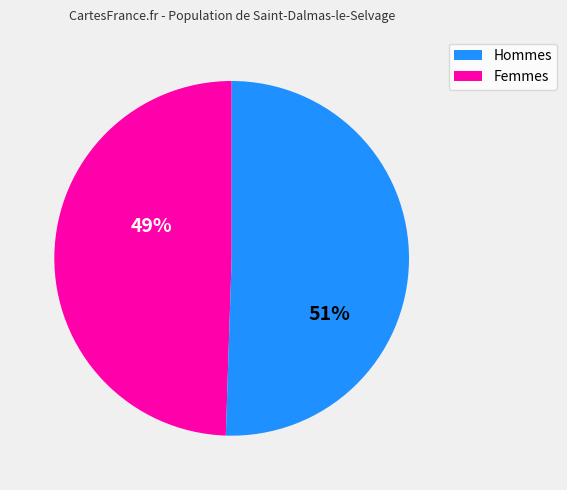

To the nearest percent, what is the average slice percentage?

50%